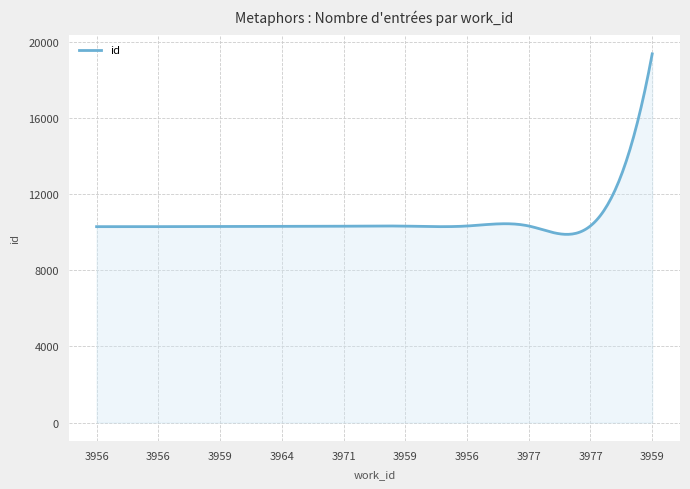

What is the difference between the maximum and minimum values?

9478.0